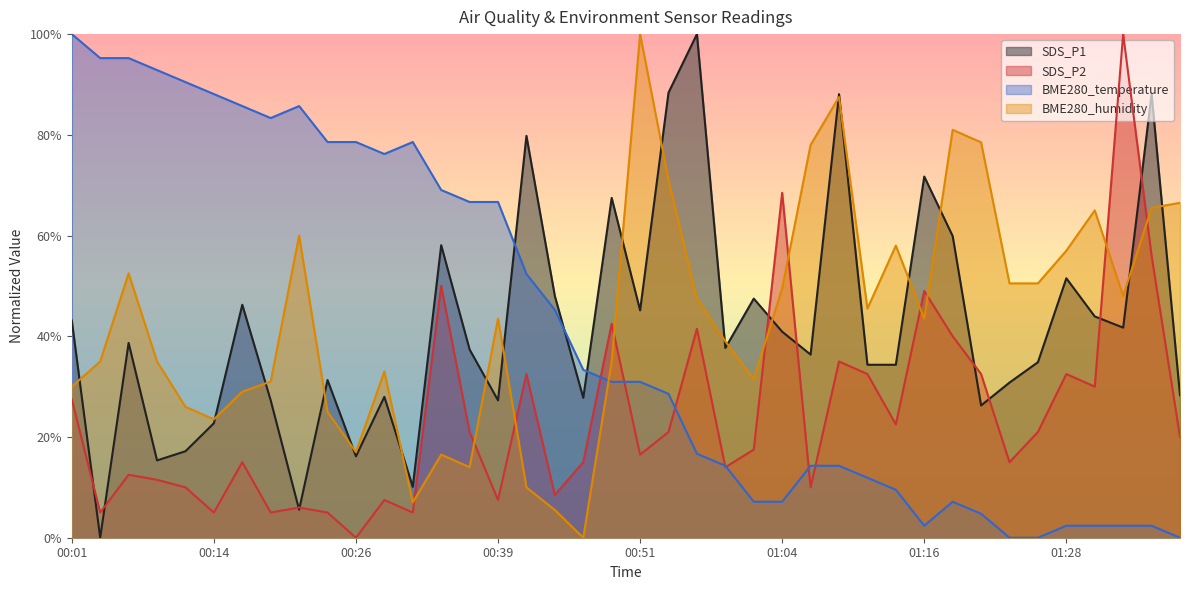

What is the value of the SDS_P1 point at the 26th from the left?

40.9